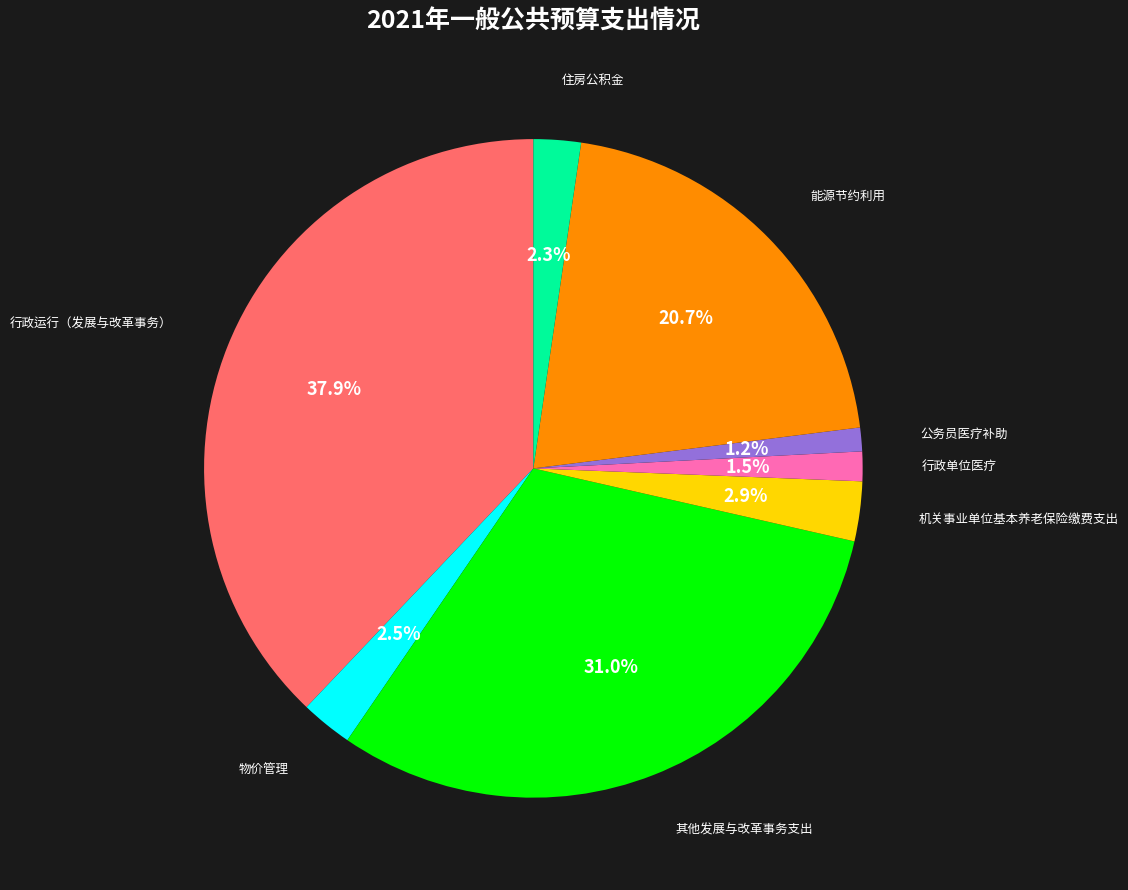

Which category has the biggest portion of the pie?

行政运行（发展与改革事务）